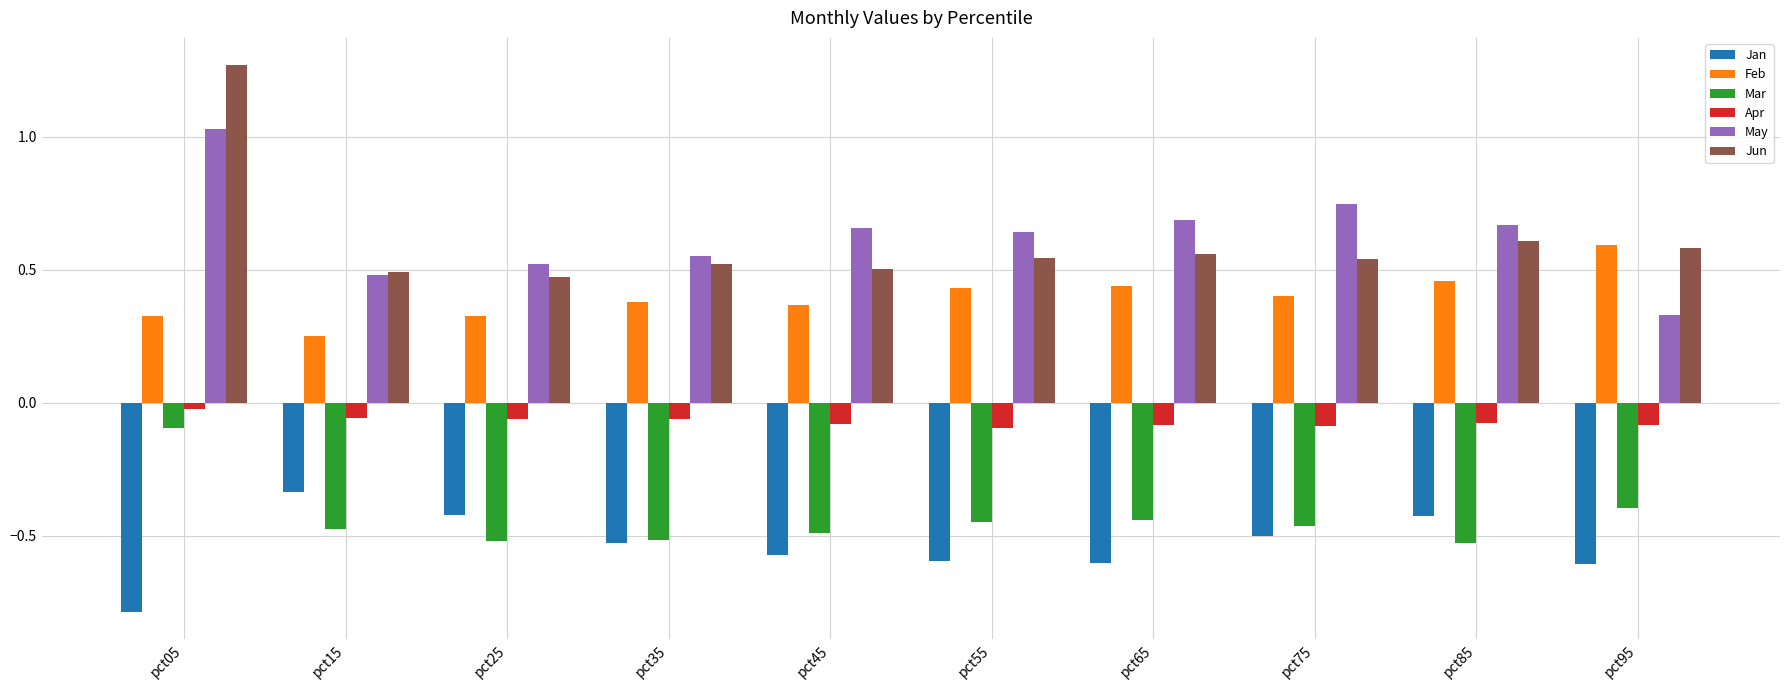

What is the sum of all Mar values?

-4.4